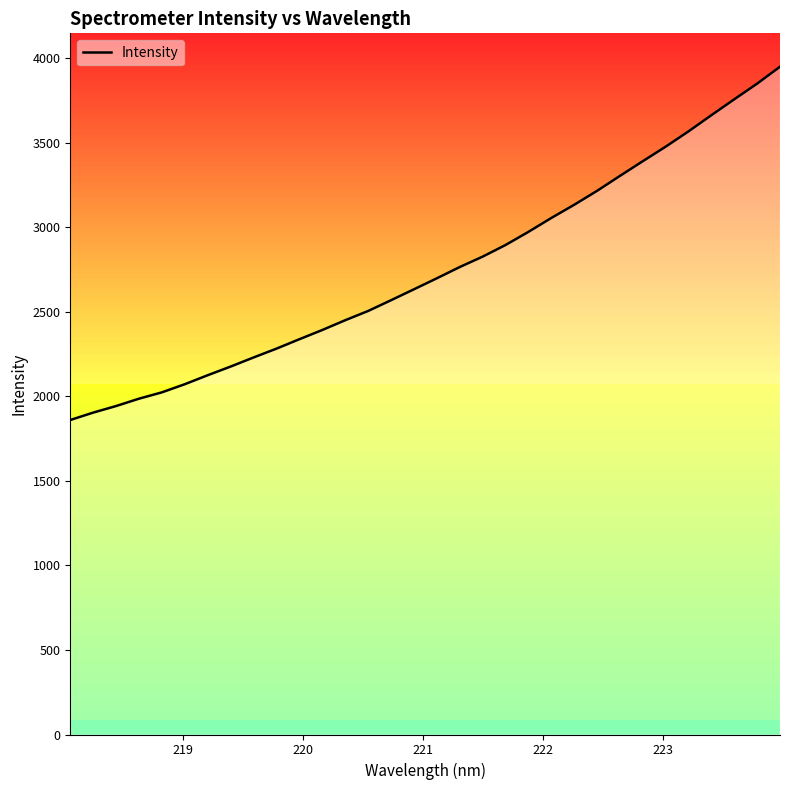

What is the maximum value shown in the chart?

3949.4